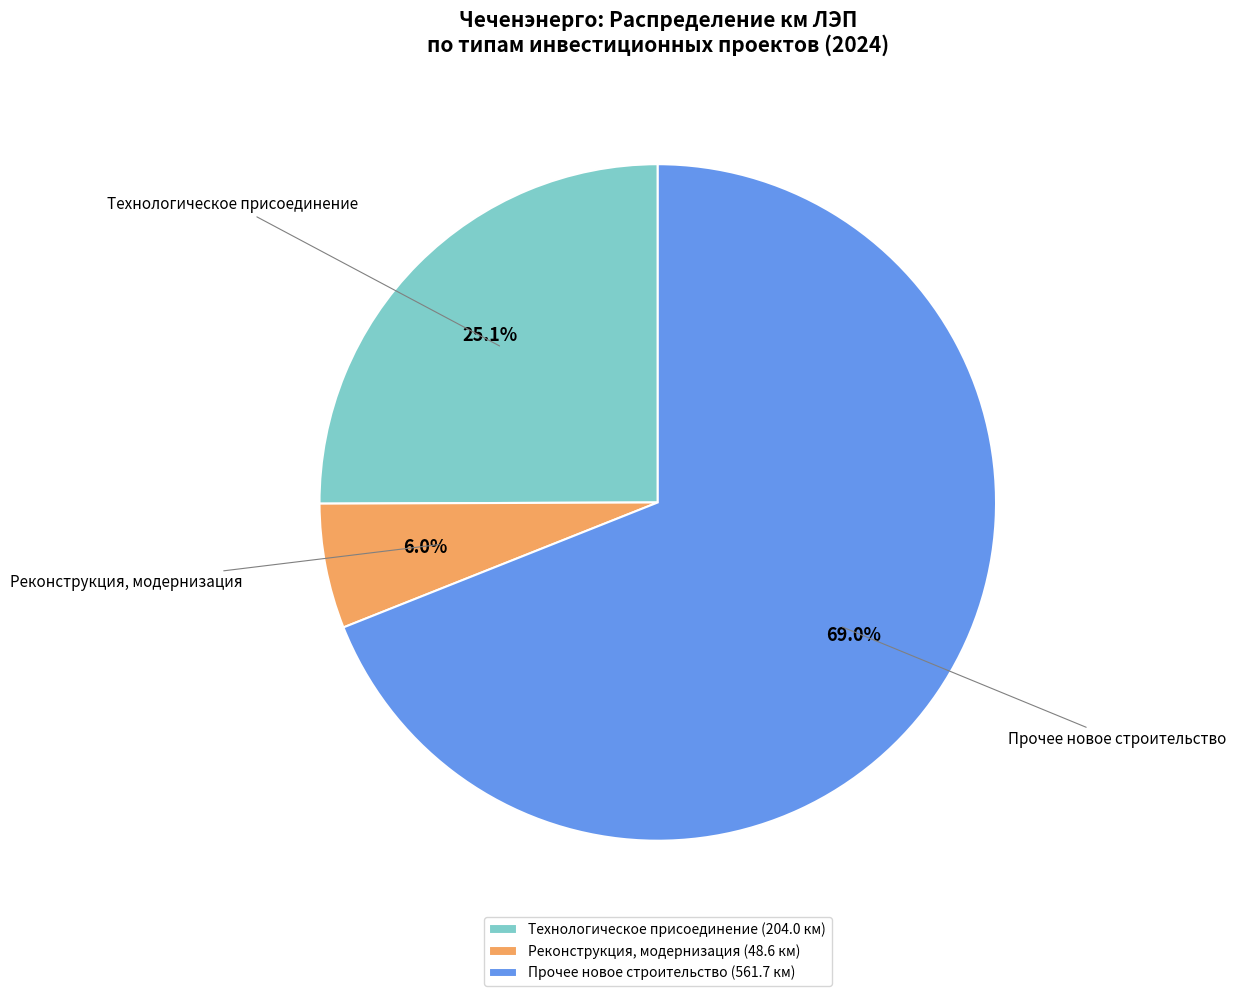

Which category has the biggest portion of the pie?

Прочее новое строительство (561.7 км)